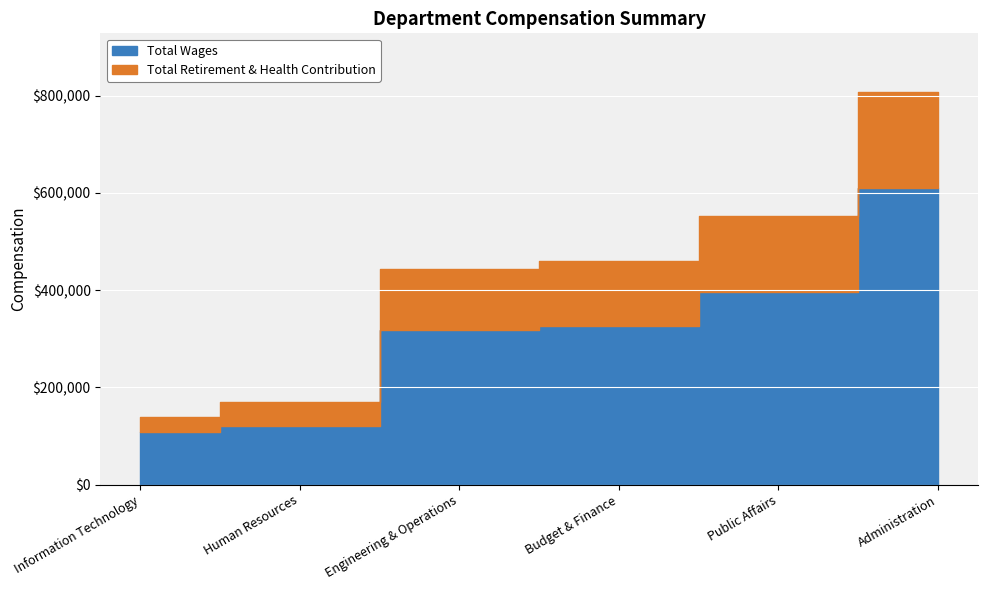

Does the chart display data point markers on the line(s)?

No